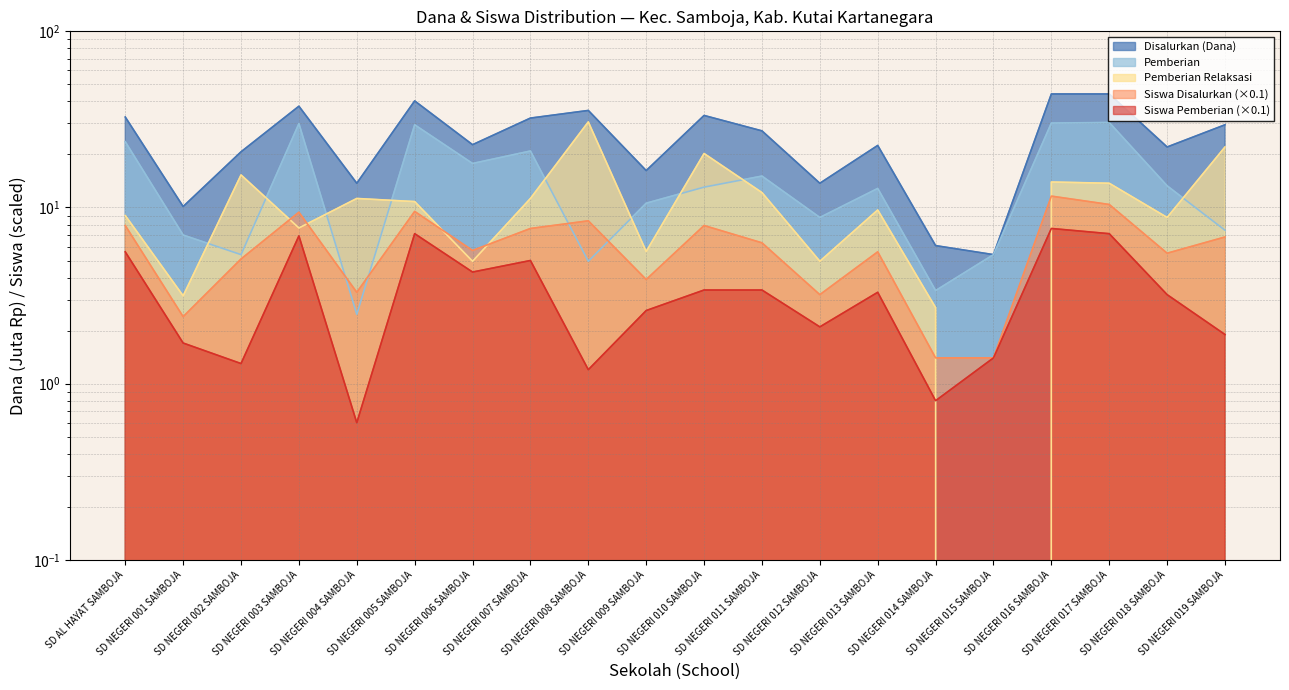

True or false: Siswa Disalurkan and Siswa Pemberian intersect in this chart.

False